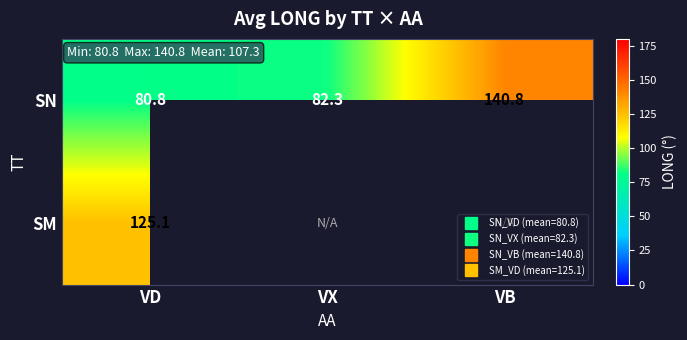

Which series has the largest range (max minus min)?

SN